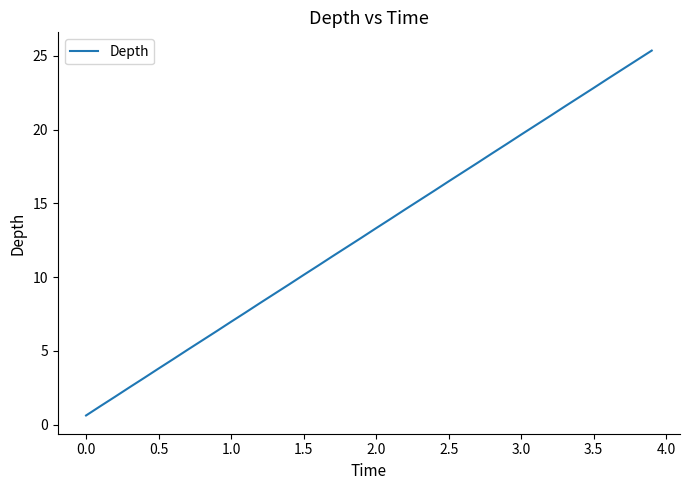

What is the difference between the maximum and minimum values?

24.7